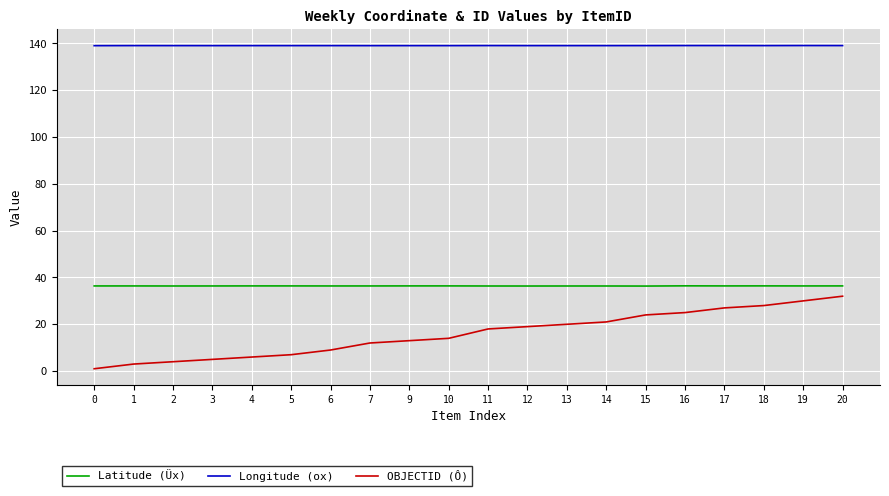

How many series are shown in this chart?

3